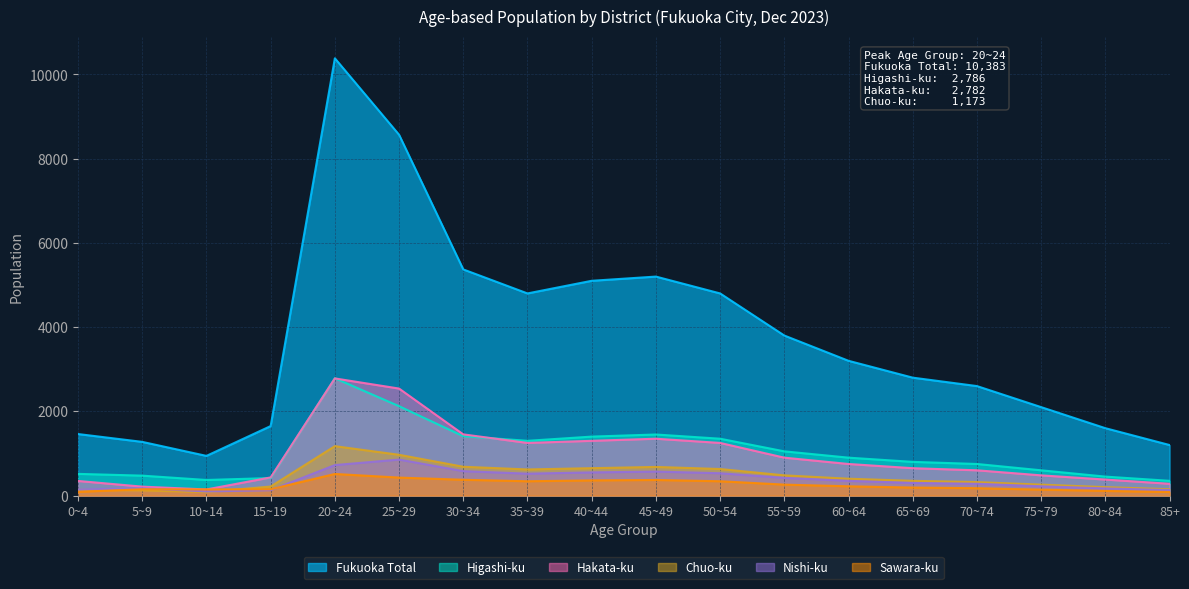

Is it true that Fukuoka Total equals 439 at 85+?

False